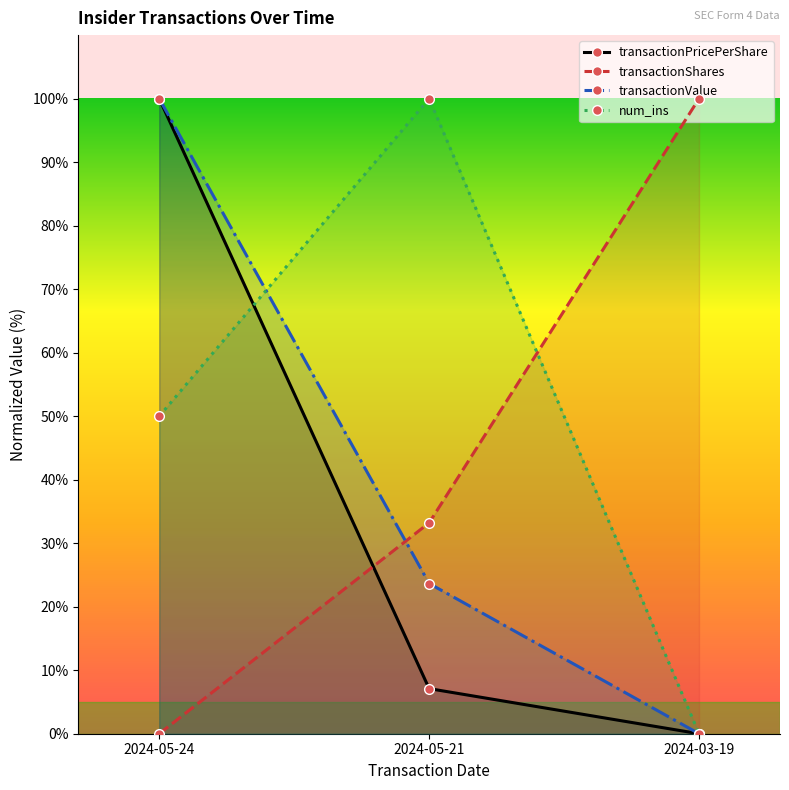

What is the label of the 2nd point from the right?

2024-05-21